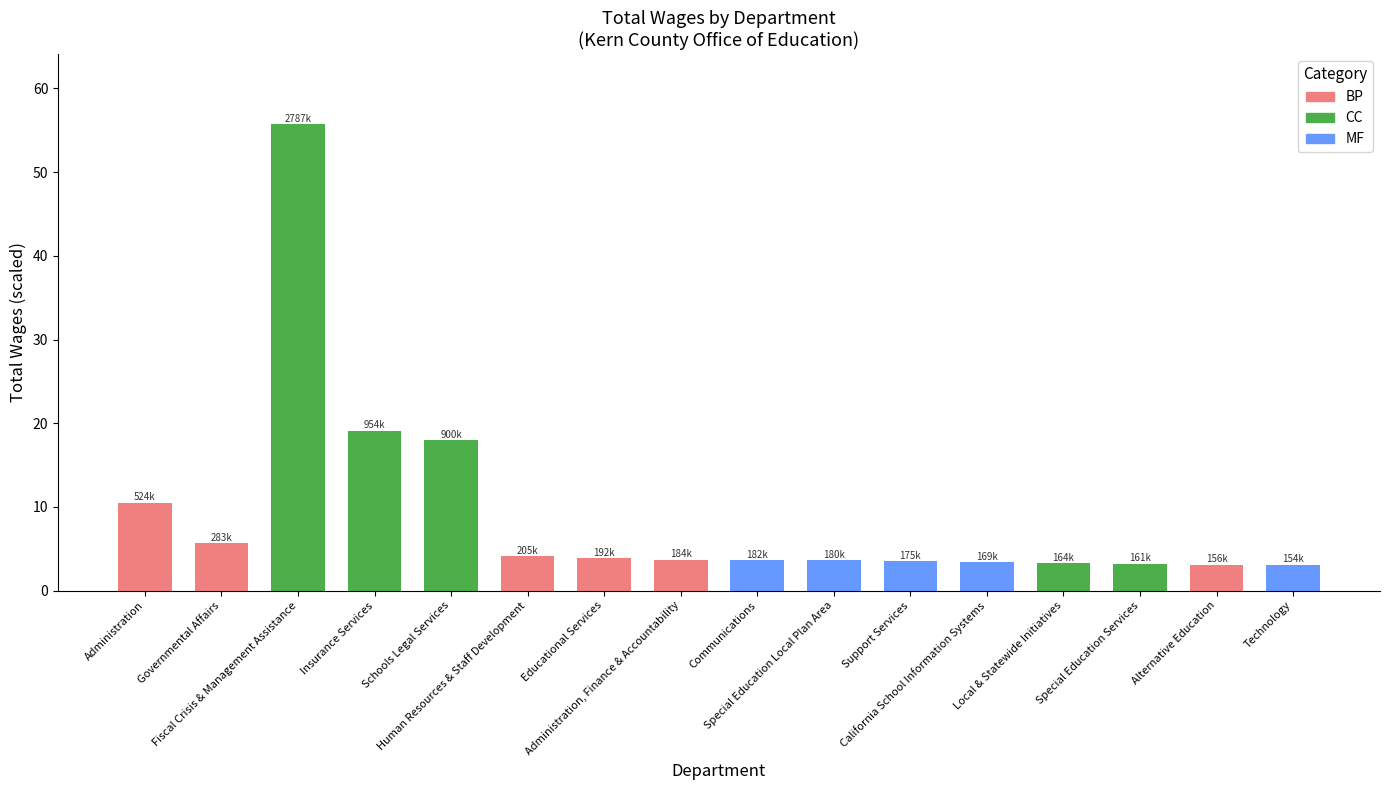

List the labels in order of value, smallest first.

Technology, Alternative Education, Special Education Services, Local & Statewide Initiatives, California School Information Systems, Support Services, Special Education Local Plan Area, Communications, Administration, Finance & Accountability, Educational Services, Human Resources & Staff Development, Governmental Affairs, Administration, Schools Legal Services, Insurance Services, Fiscal Crisis & Management Assistance